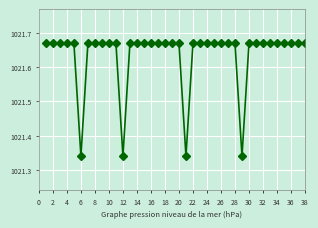

How many values are between 1021 and 1022?

38